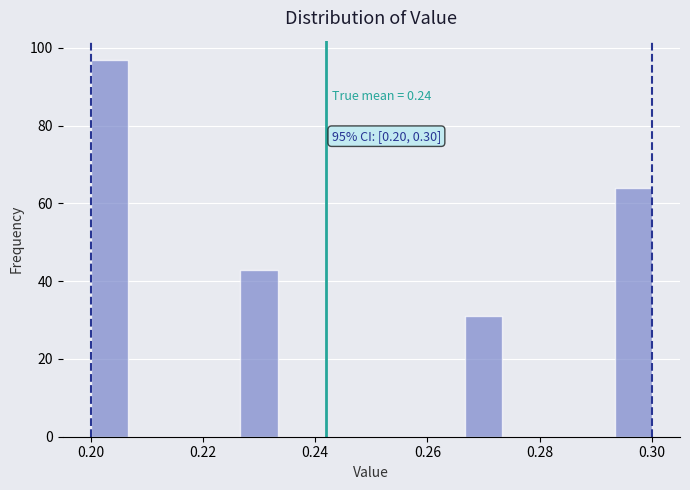

Around what value on the x-axis is the tallest bar? Give the approximate position of its centre, as read against the axis.

0.204